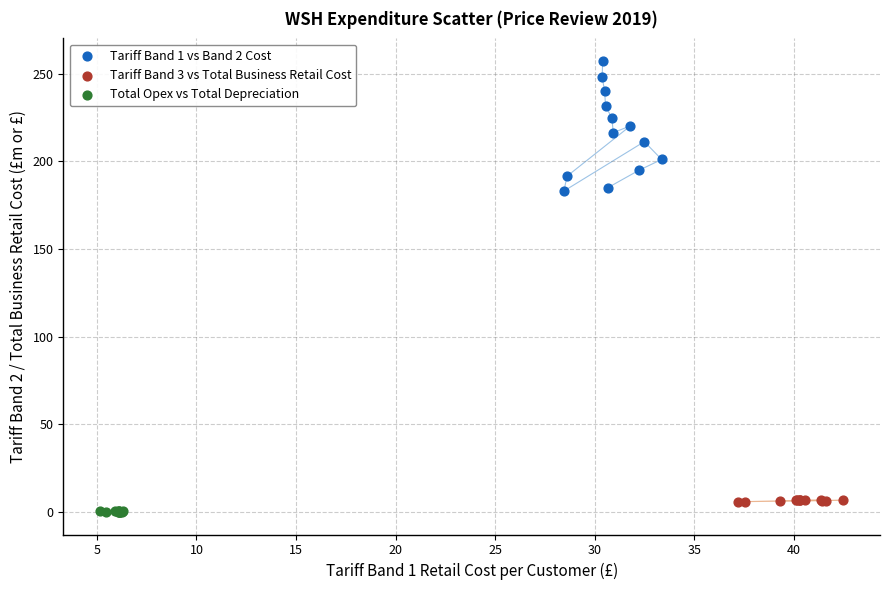

Which series has the largest Y range (max minus min)?

Tariff Band 1 vs Band 2 Cost